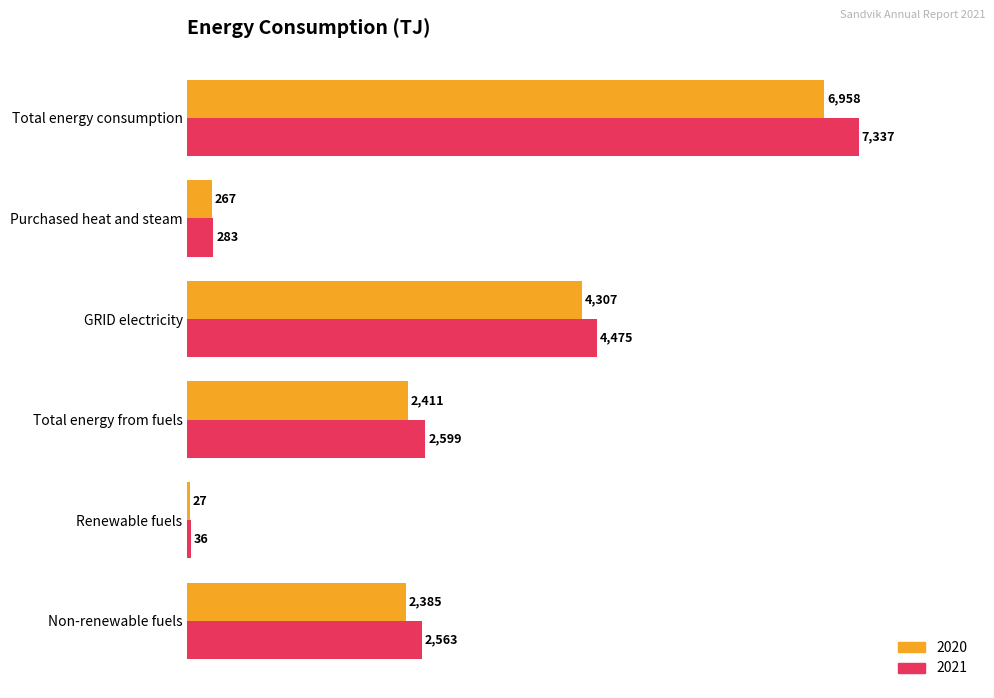

True or false: 2021 has a value of 2563 at Non-renewable fuels.

True